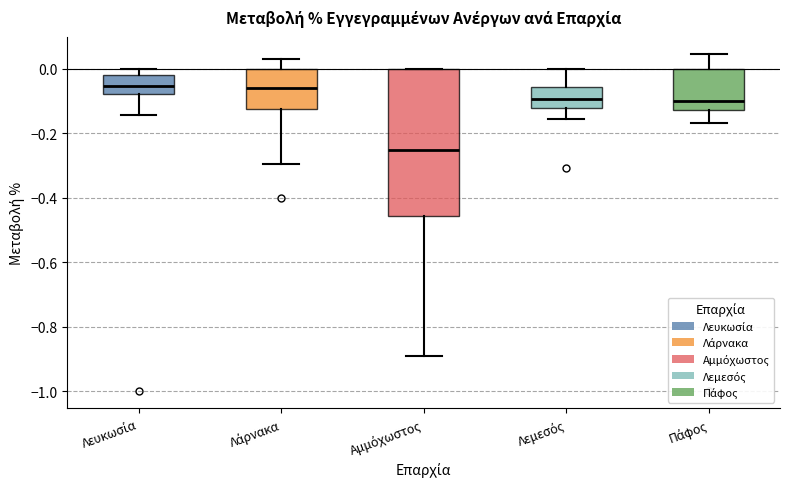

Which box's median line is the lowest?

Αμμόχωστος